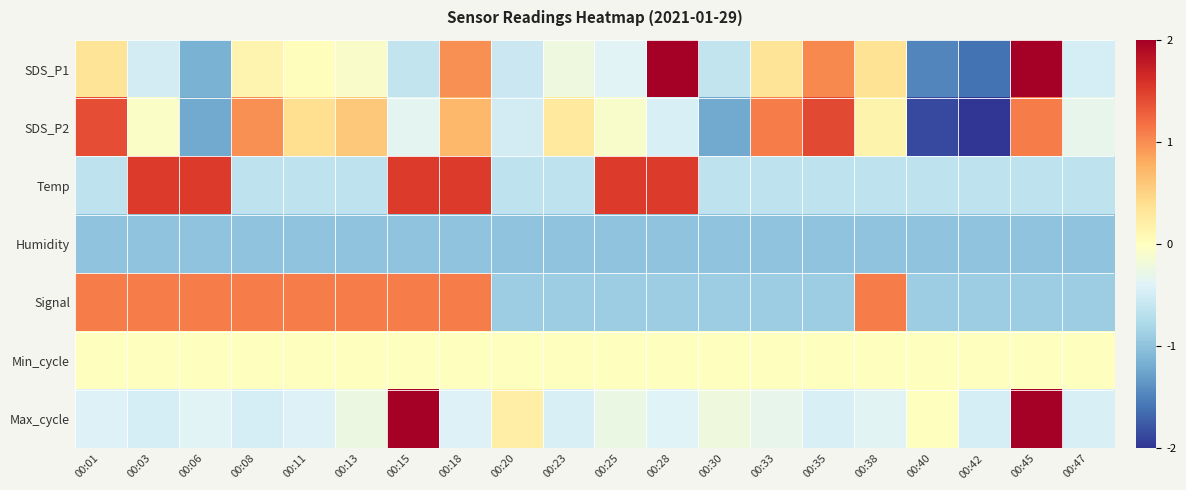

What is the smallest value displayed?

-2.1